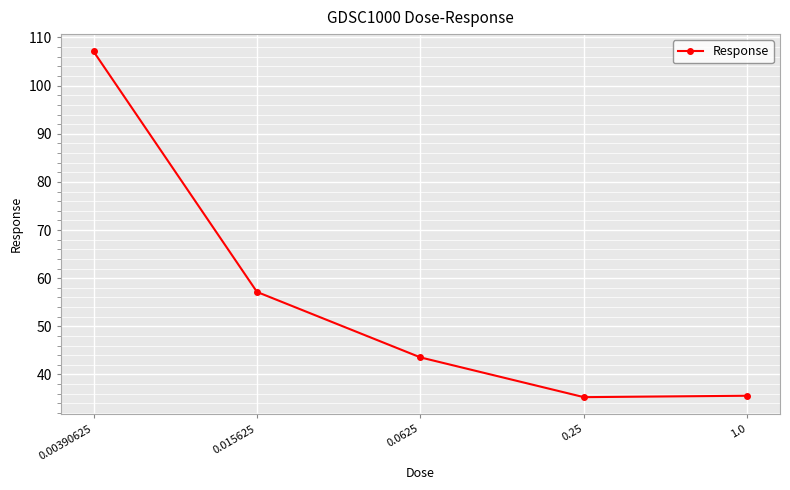

Where does the data first go above 43?

0.00390625